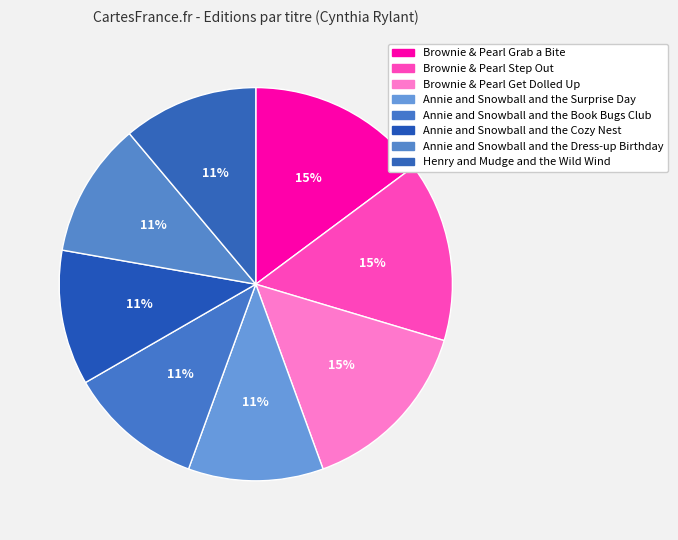

Is there any slice that represents more than half of the pie?

No